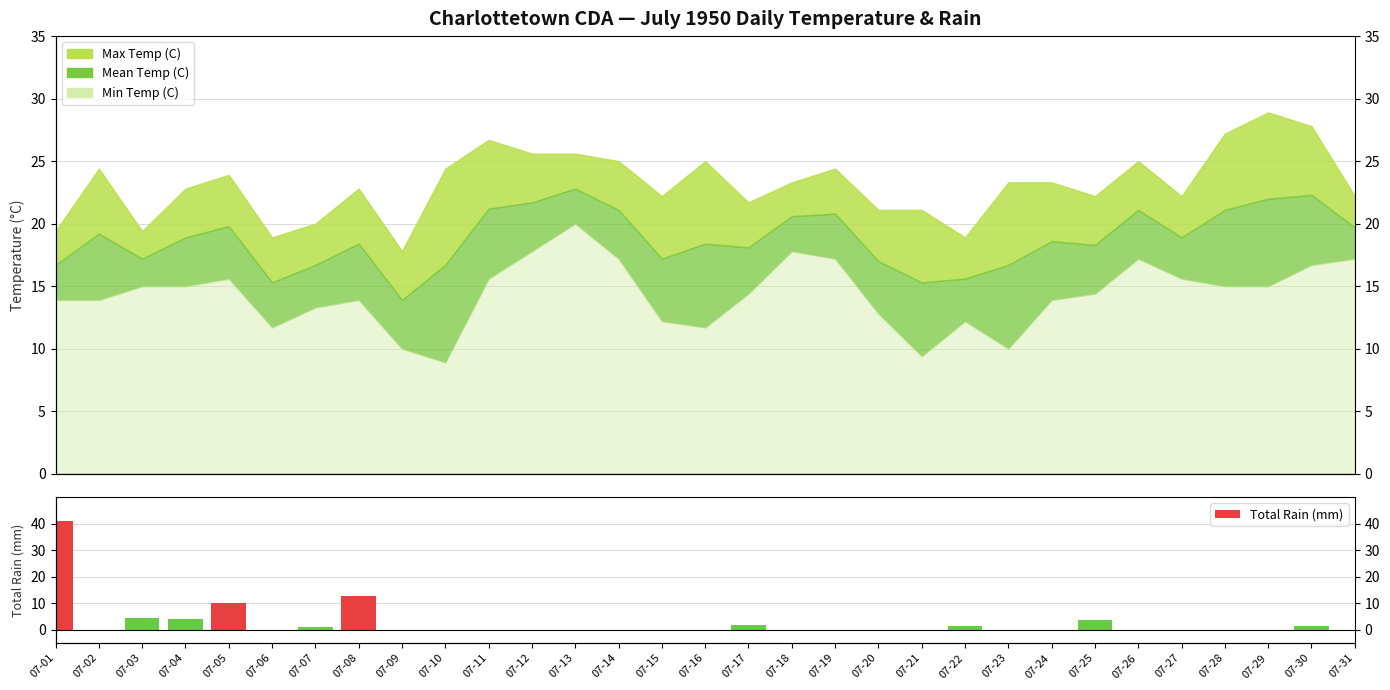

What is the ratio of the value at 07-30 to the value at 07-05?

0.1